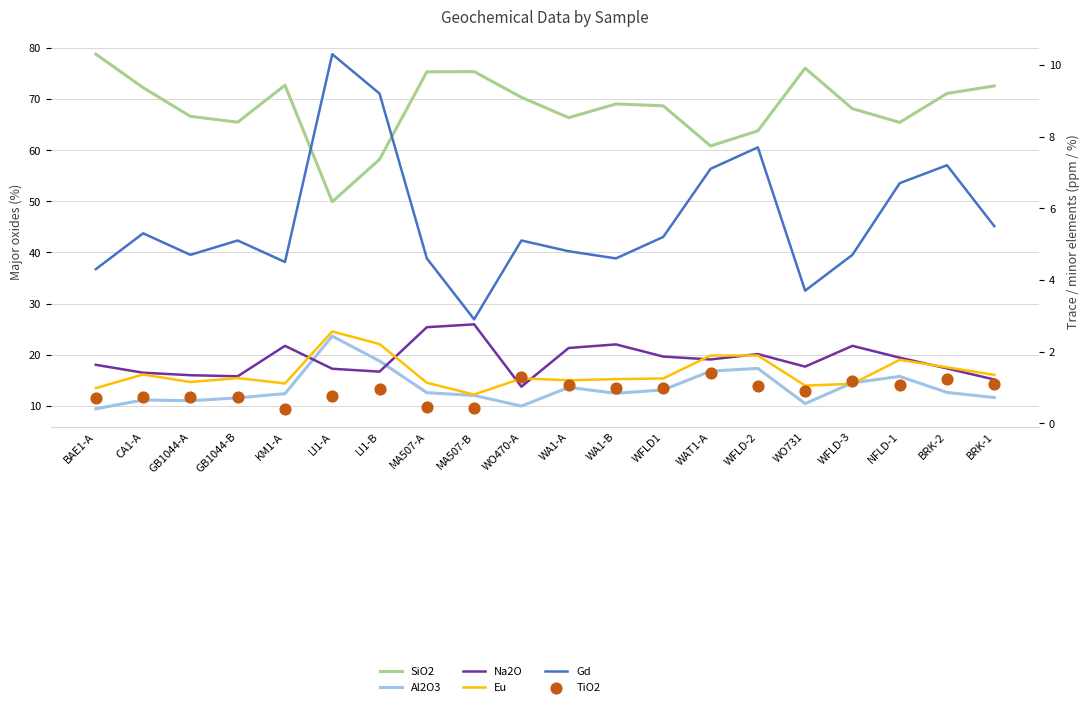

Which series has the largest Y range (max minus min)?

SiO2